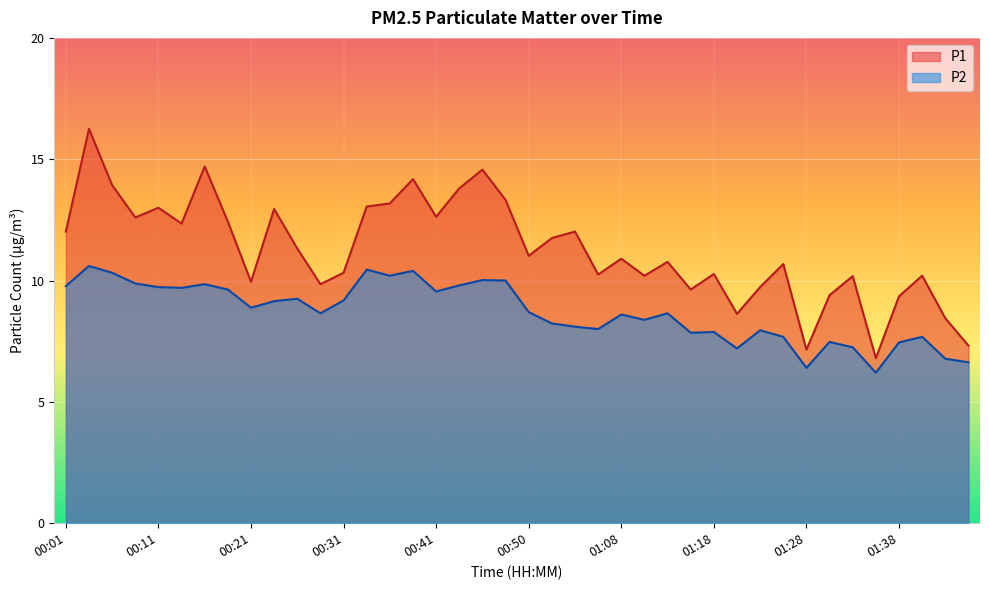

At which category is the sum across all series the highest?

00:04